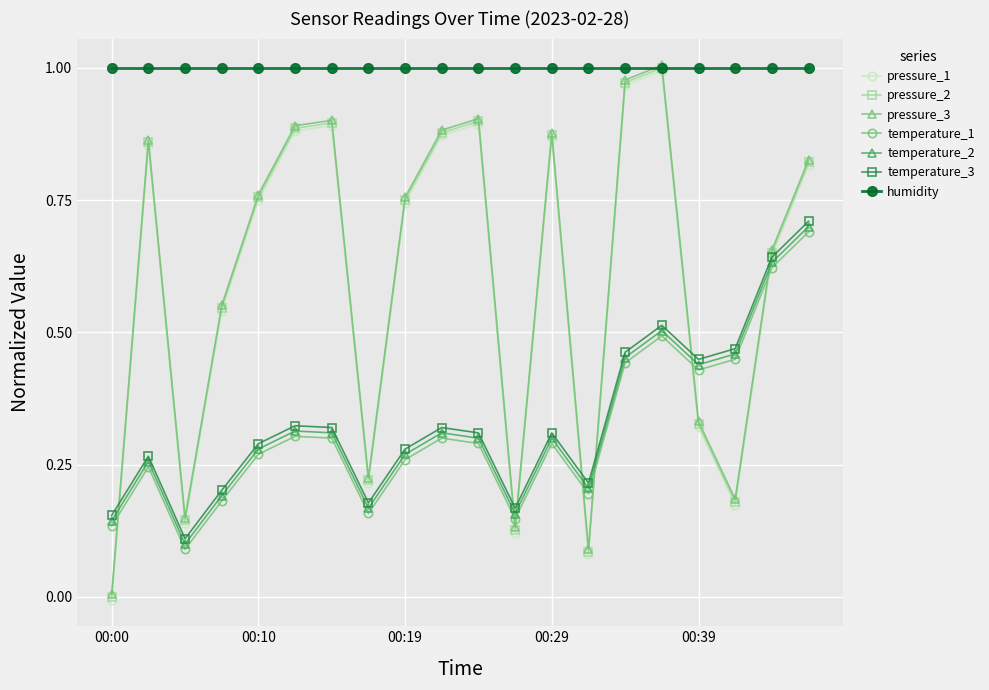

True or false: temperature_2 has more than 1 points higher than both neighbors.

True